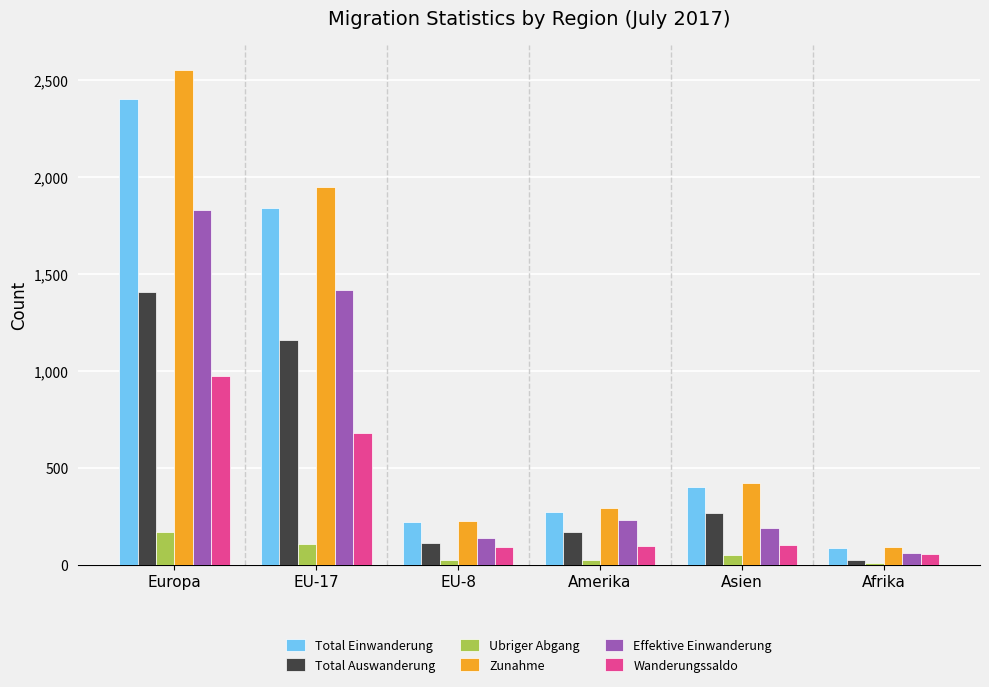

What is the value of the Total Auswanderung bar at the 3rd from the left?

112